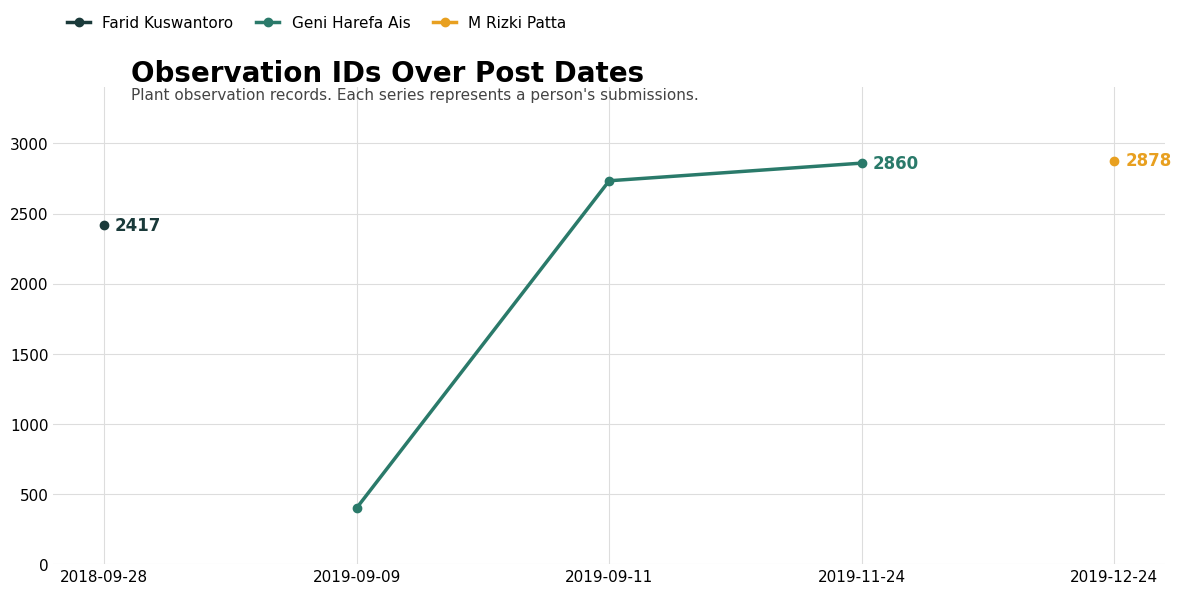

At which label does Geni Harefa Ais reach its peak?

2019-11-24